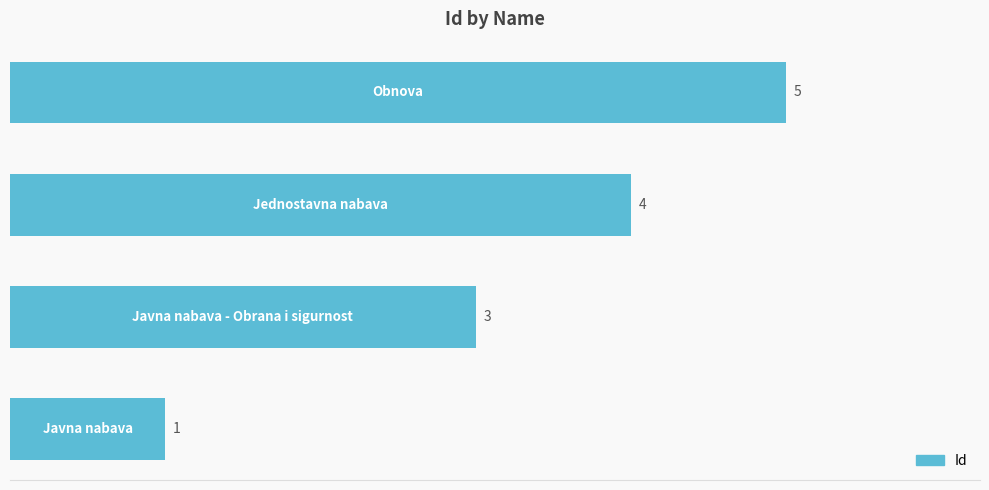

What is the difference between the second highest and minimum values?

3